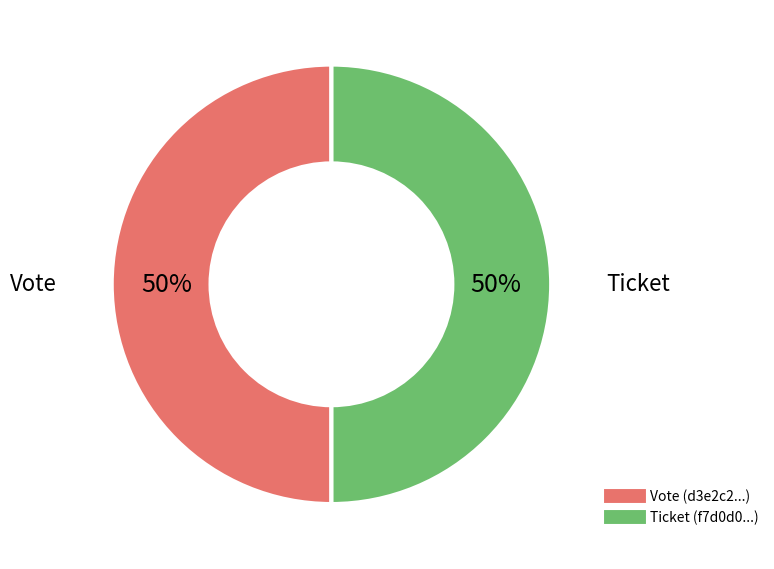

To the nearest percent, what is the average slice percentage?

50%